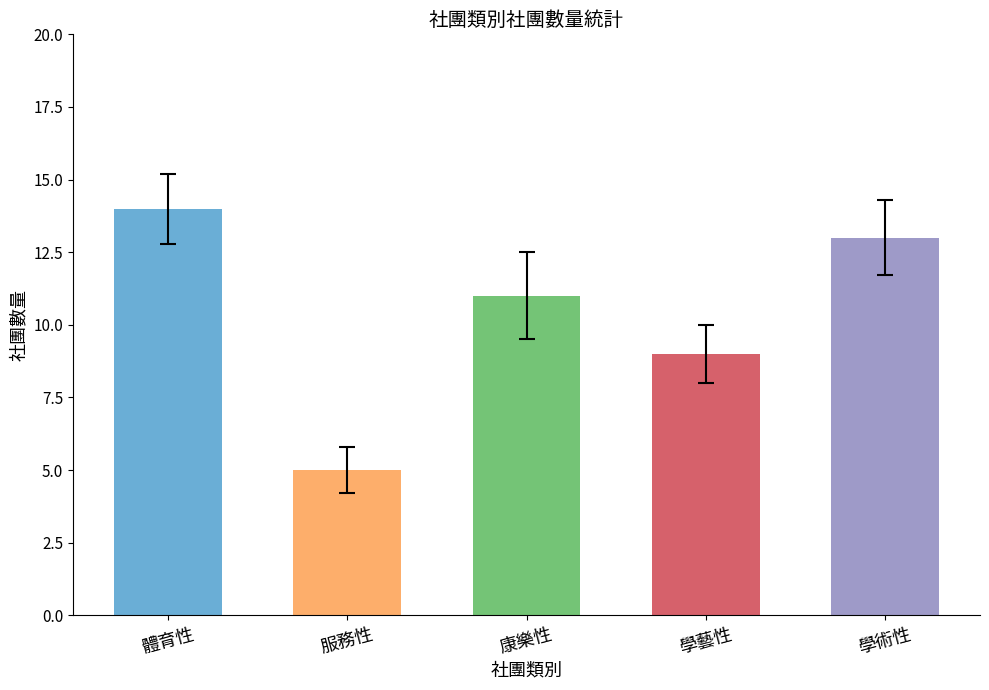

What is the sum of the values at 體育性 and 康樂性?

25